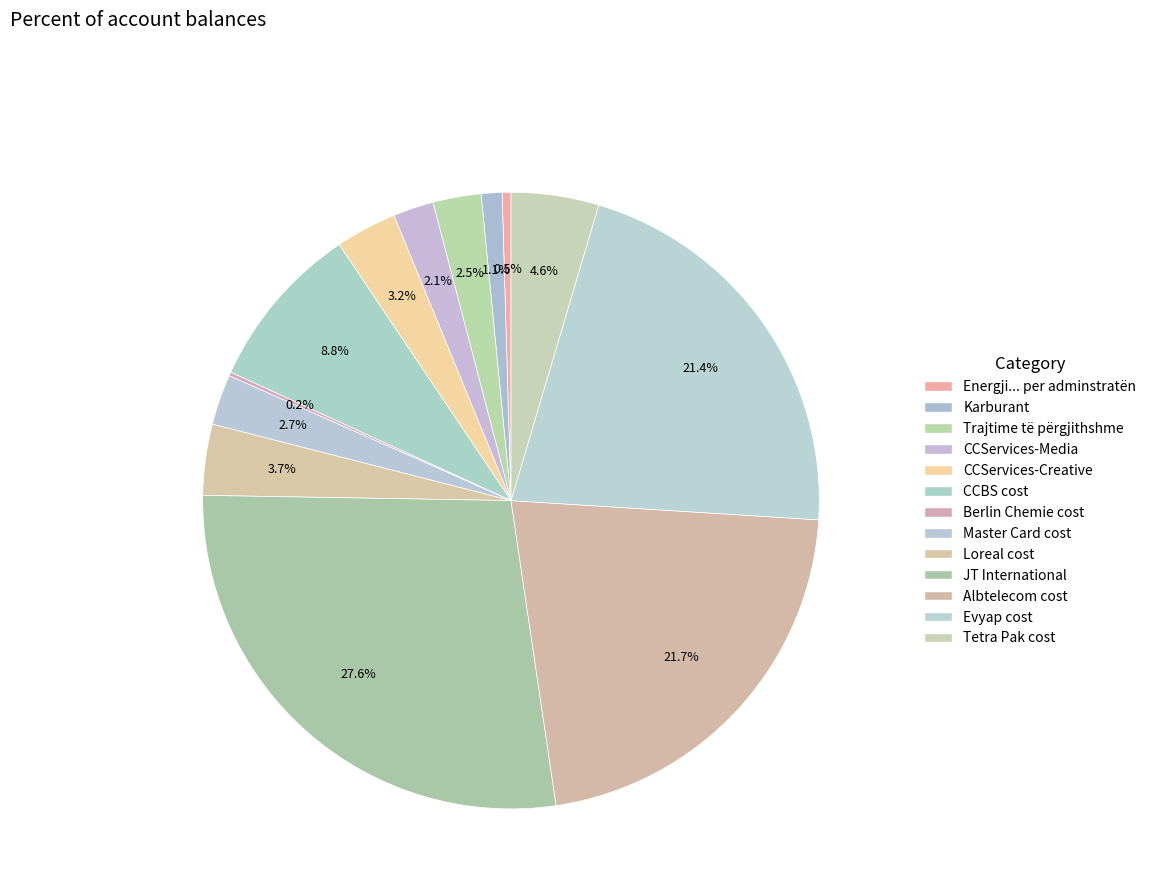

What percentage is the Tetra Pak cost slice, to the nearest percent?

5%